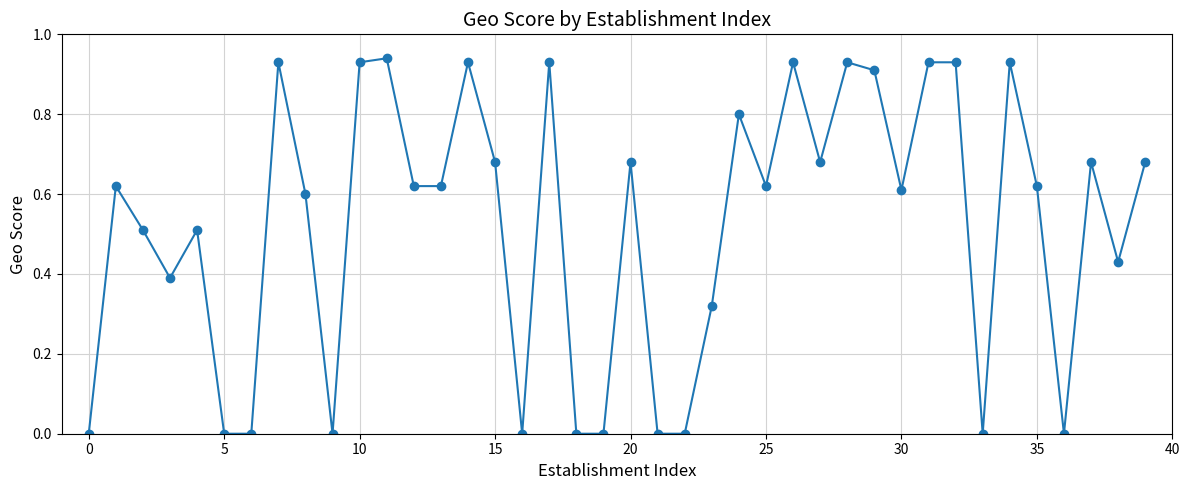

What is the sum of all values?

20.9